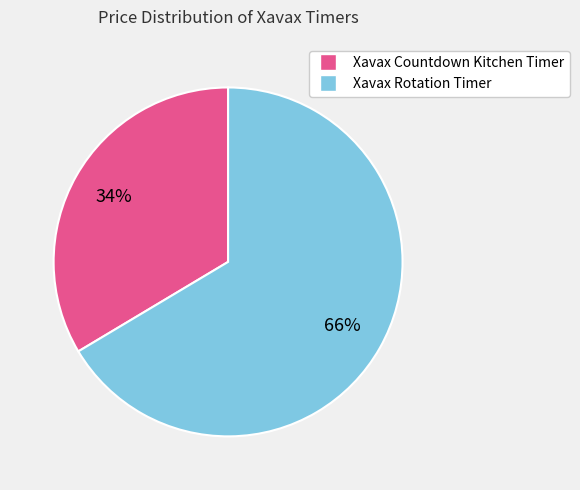

Is Xavax Countdown Kitchen Timer the majority of the pie?

No